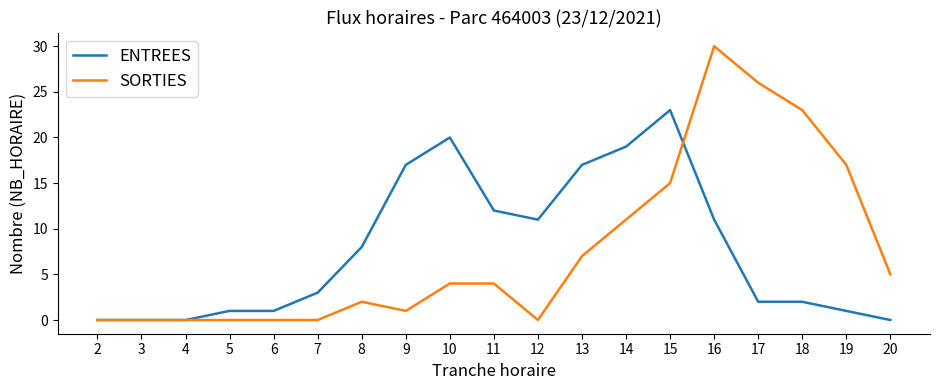

Is it true that SORTIES equals 10 at 4?

False